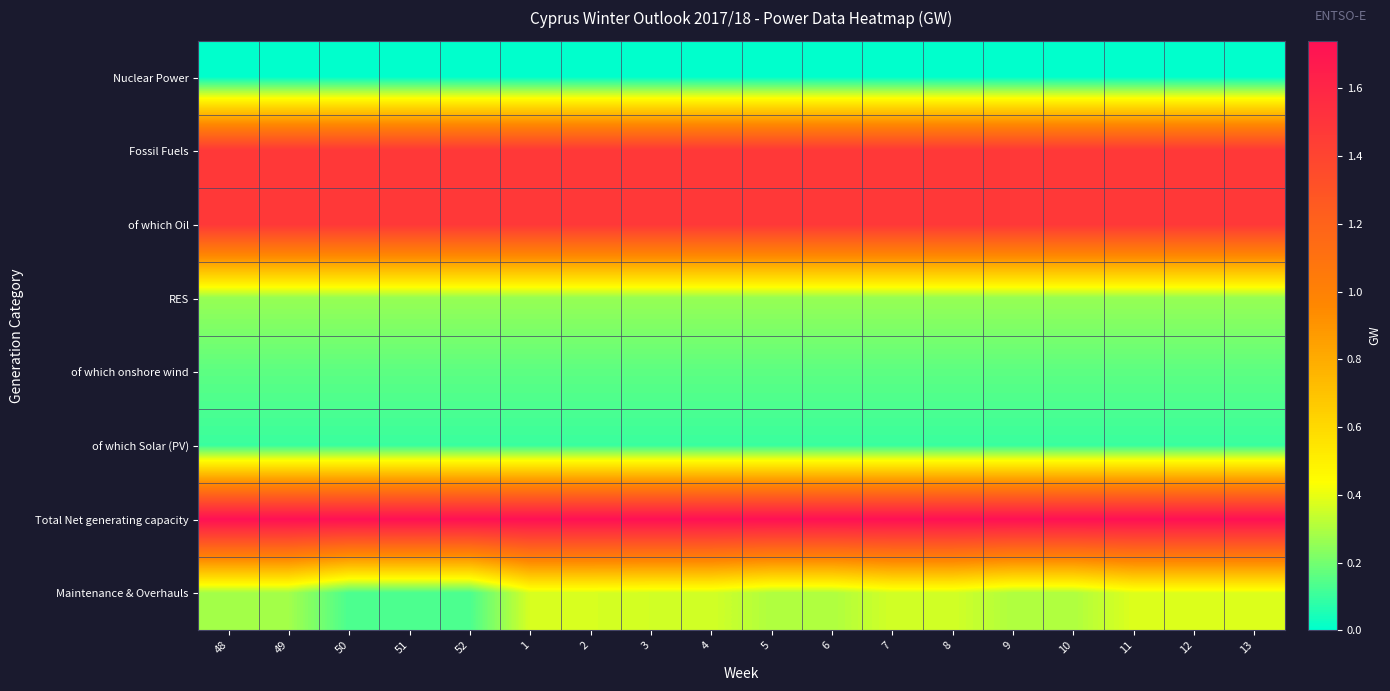

What is the difference between the highest and lowest values at 1?

1.7